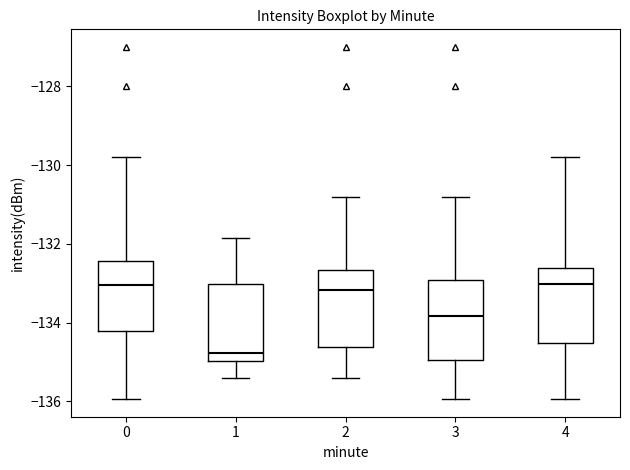

Where does the median line of the box at x = 3 sit on the y-axis? The values are not printed on the chart, so give them approximately, as read against the axis.

-133.8